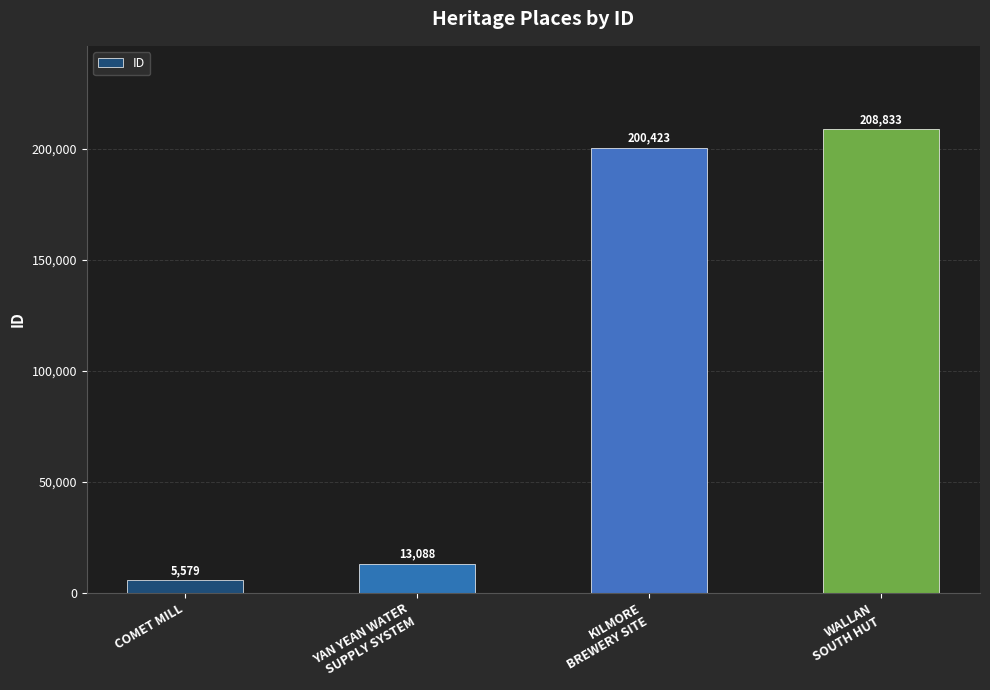

Reading right to left, what are all the values shown in this chart?

WALLAN
SOUTH HUT=208833	KILMORE
BREWERY SITE=200423	YAN YEAN WATER
SUPPLY SYSTEM=13088	COMET MILL=5579